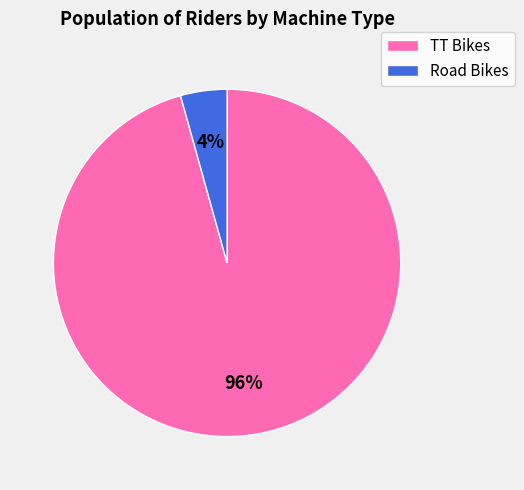

To the nearest percent, what is the average slice percentage?

50%